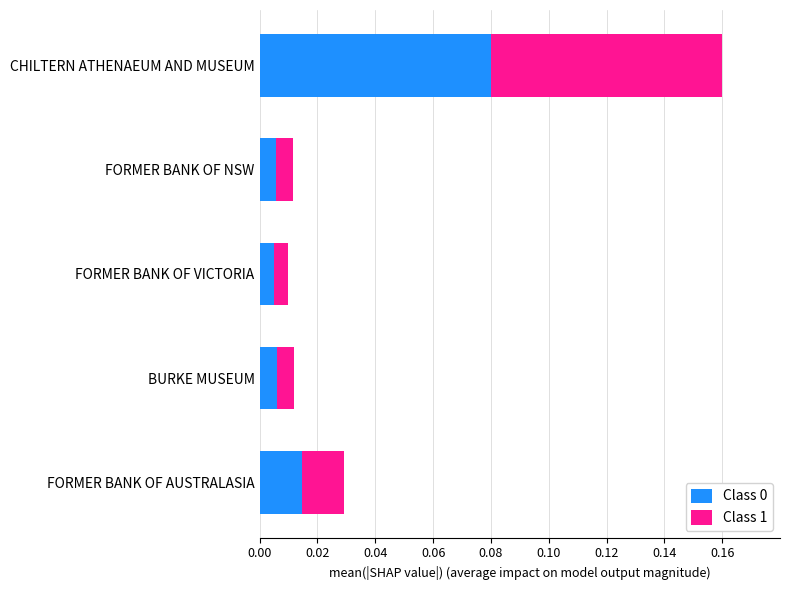

At which category is the sum across all series the highest?

CHILTERN ATHENAEUM AND MUSEUM